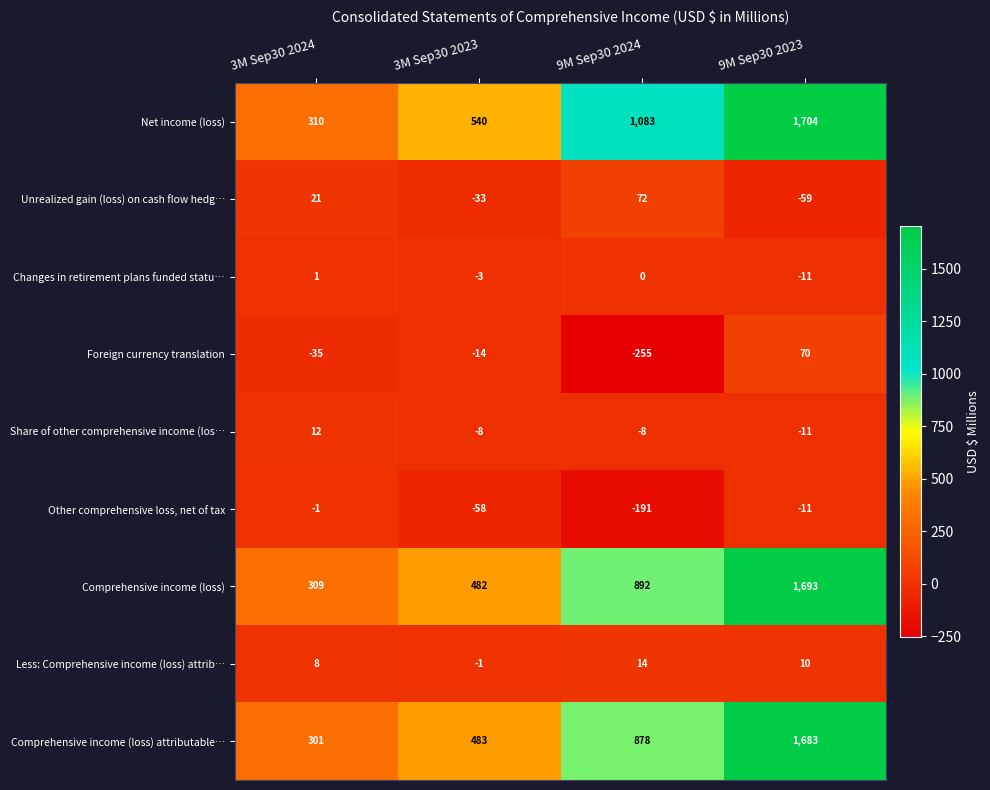

Rank the series by their maximum value, from highest to lowest.

Net income (loss), Comprehensive income (loss), Comprehensive income (loss) attributable…, Unrealized gain (loss) on cash flow hedg…, Foreign currency translation, Less: Comprehensive income (loss) attrib…, Share of other comprehensive income (los…, Changes in retirement plans funded statu…, Other comprehensive loss, net of tax